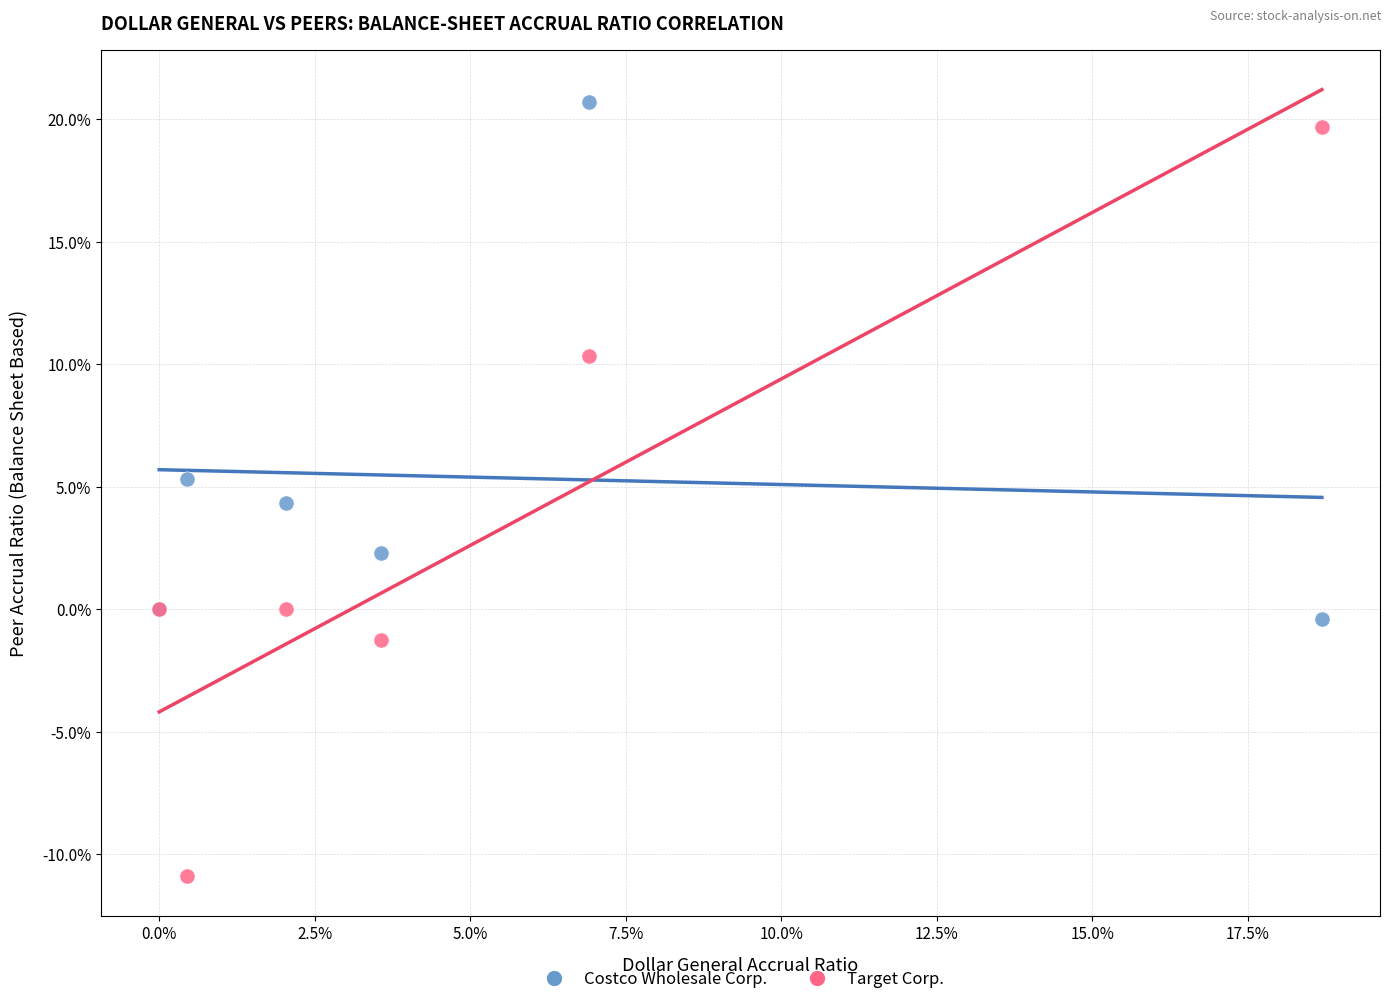

Which series reaches the minimum Y coordinate?

Target Corp.